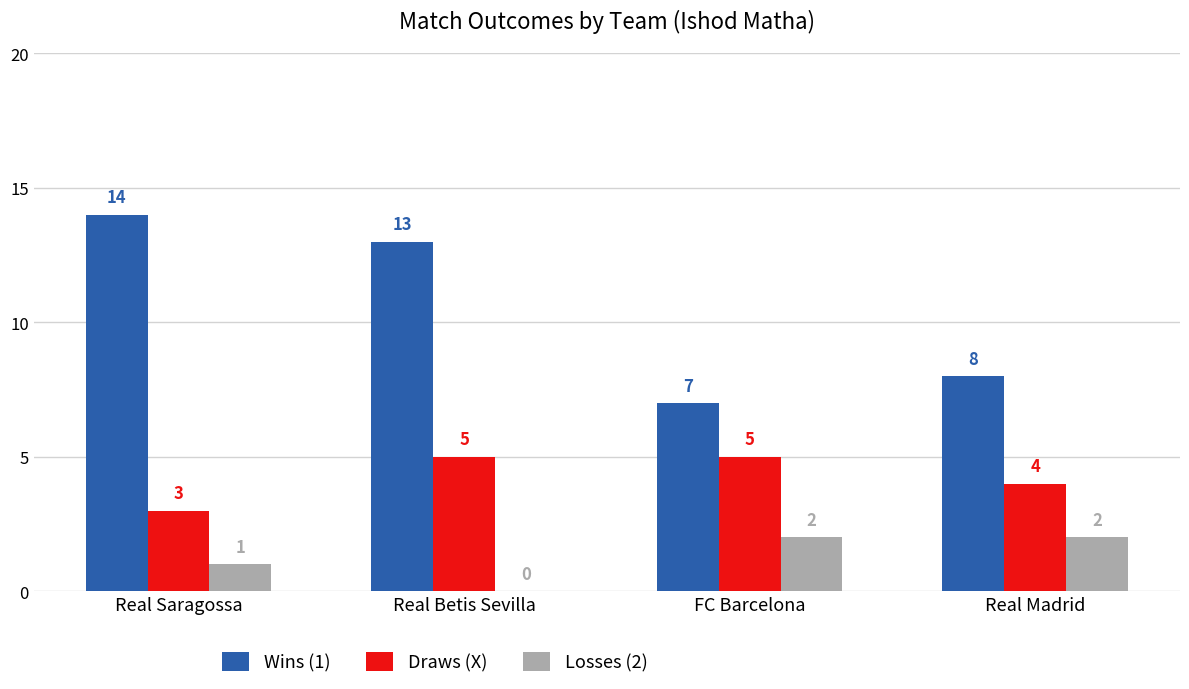

Which series has the widest spread of values?

Wins (1)